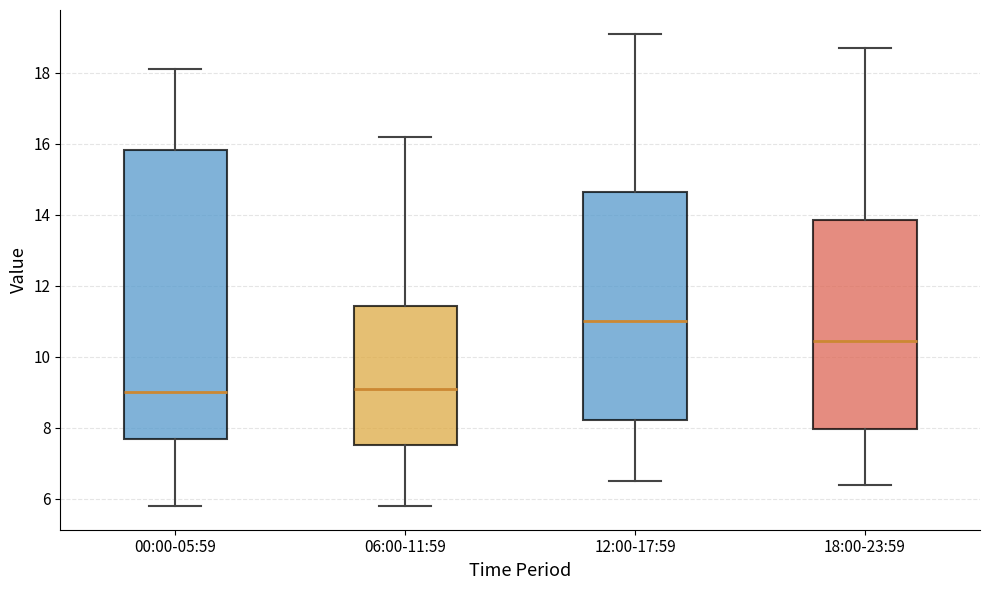

Reading left to right, read every box against the y-axis: the position of its median line, the range the box covers, and the ends of its whiskers. The values are not printed on the chart, so give them approximately, as read against the axis.

00:00-05:59: median 9.0, box 7.6 to 15.8, whiskers 5.8 to 18.2
06:00-11:59: median 9.2, box 7.6 to 11.4, whiskers 5.8 to 16.2
12:00-17:59: median 11.0, box 8.2 to 14.6, whiskers 6.6 to 19.2
18:00-23:59: median 10.4, box 8.0 to 13.8, whiskers 6.4 to 18.8